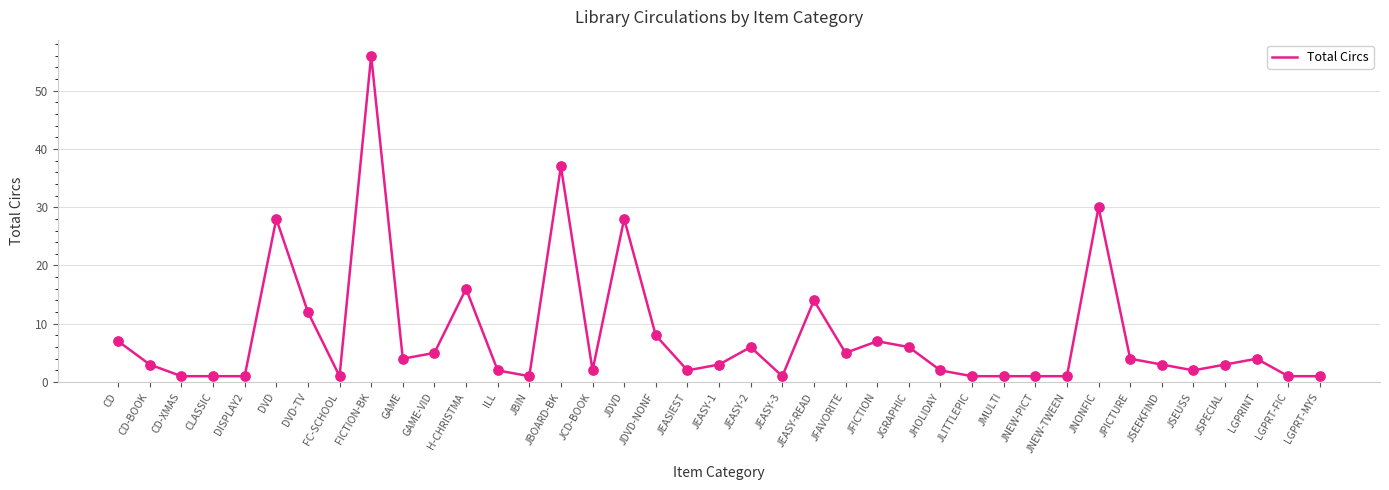

Approximately how many times larger is the value at JCD-BOOK compared to DISPLAY2?

2.0